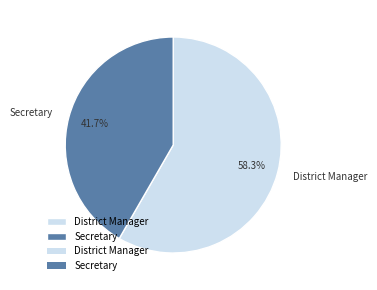

What is the largest slice in the pie chart?

District Manager